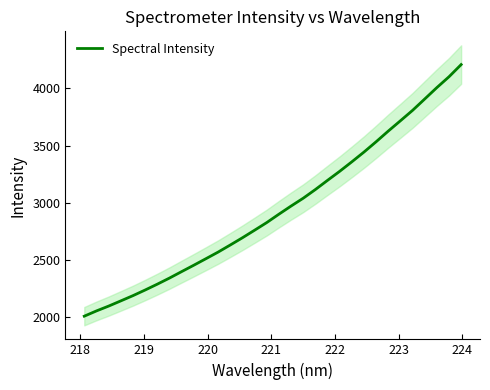

What is the value of the 6th point from the left?

2236.1